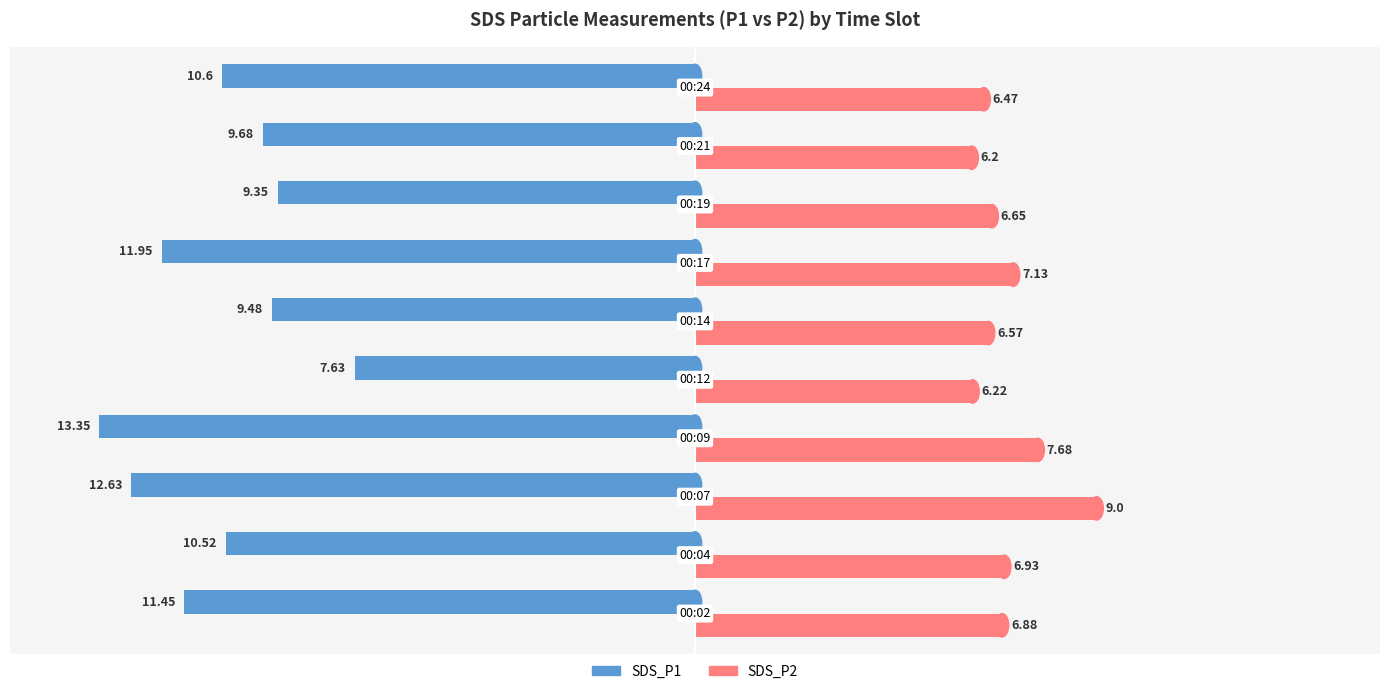

What is the highest value of the SDS_P2 series?

9.0